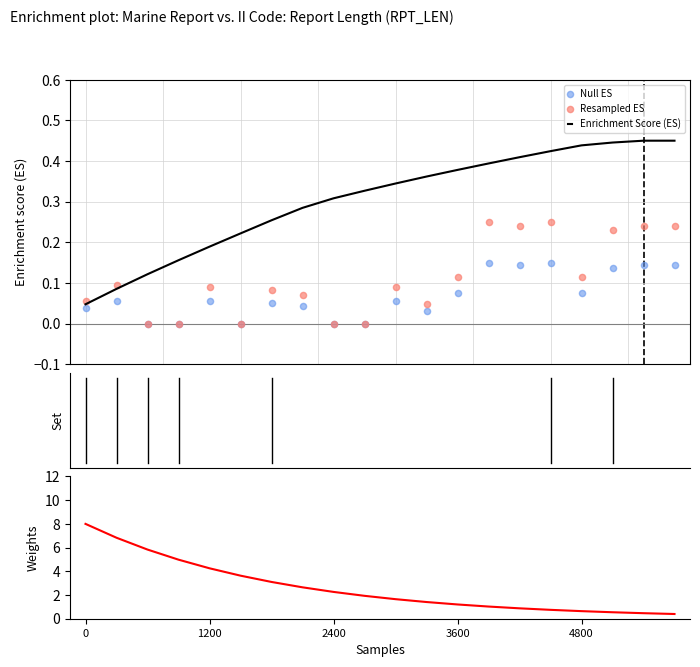

Which series contains the highest Y value?

Weights